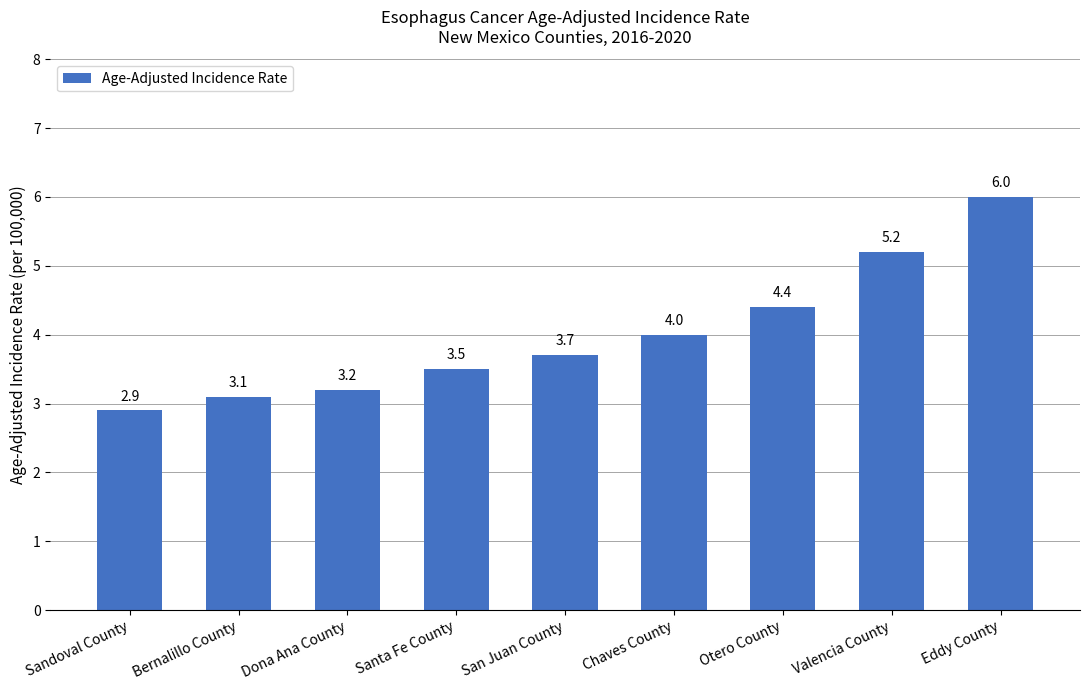

What is the smallest value displayed?

2.9